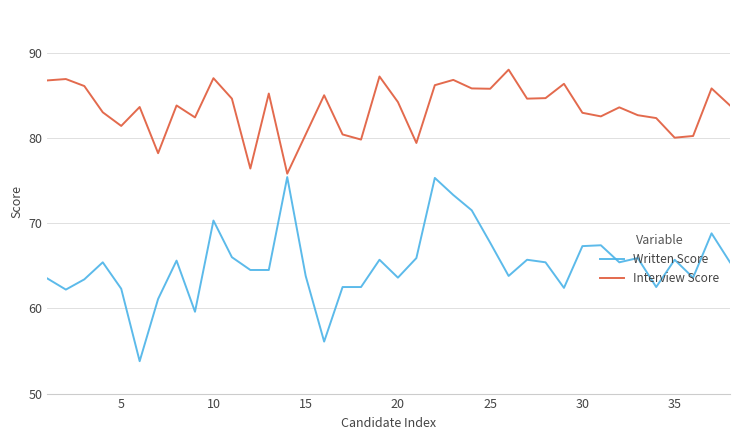

Rank the series by their maximum value, from lowest to highest.

Written Score, Interview Score